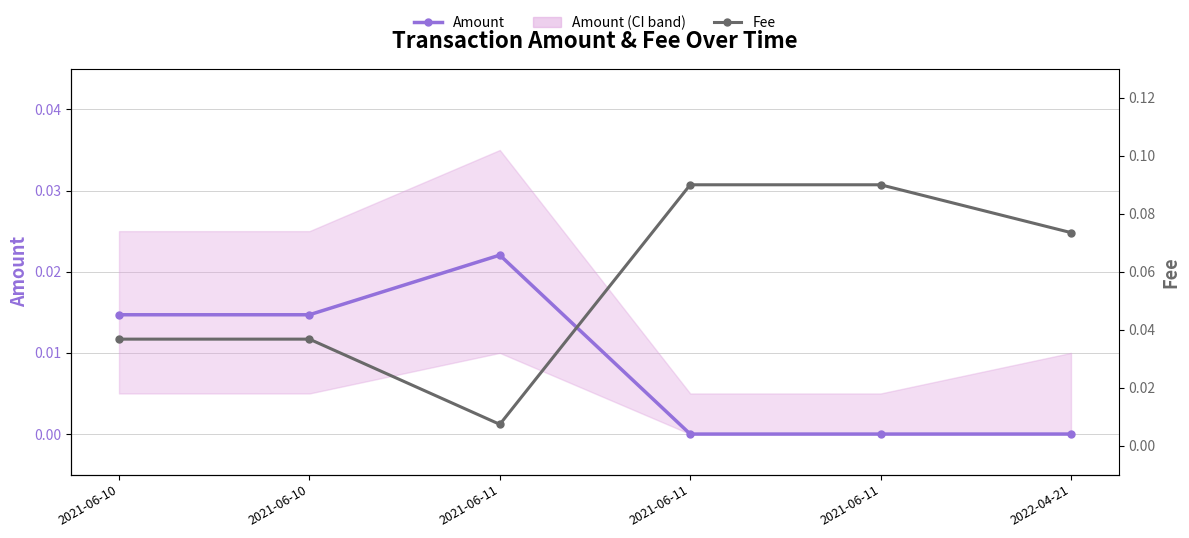

What are all the series names shown in the legend?

Amount, Fee